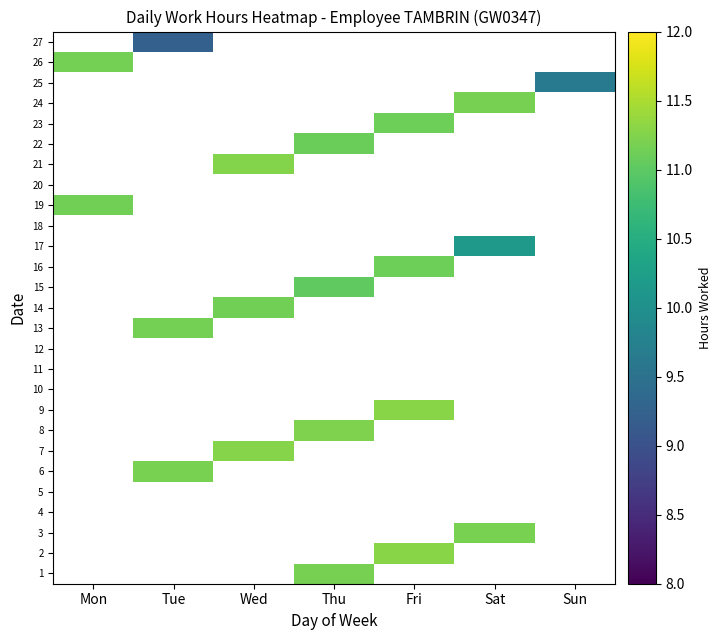

Rank the series by their average value, from highest to lowest.

1, 2, 3, 4, 5, 6, 7, 8, 9, 10, 11, 12, 13, 14, 15, 16, 17, 18, 19, 20, 21, 22, 23, 24, 25, 26, 27